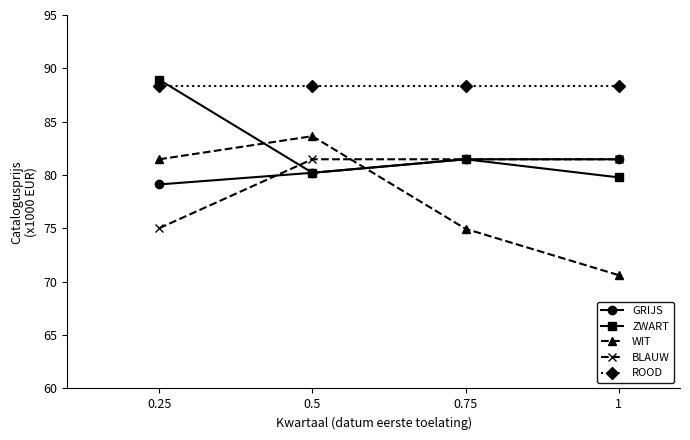

How many lines are shown in the chart?

5